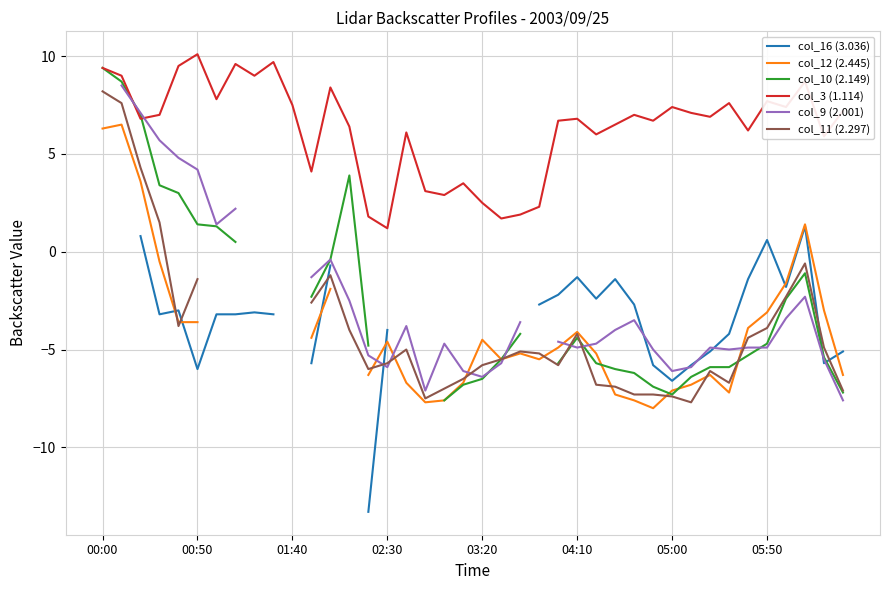

What is the maximum value for col_3 (1.114)?

10.1